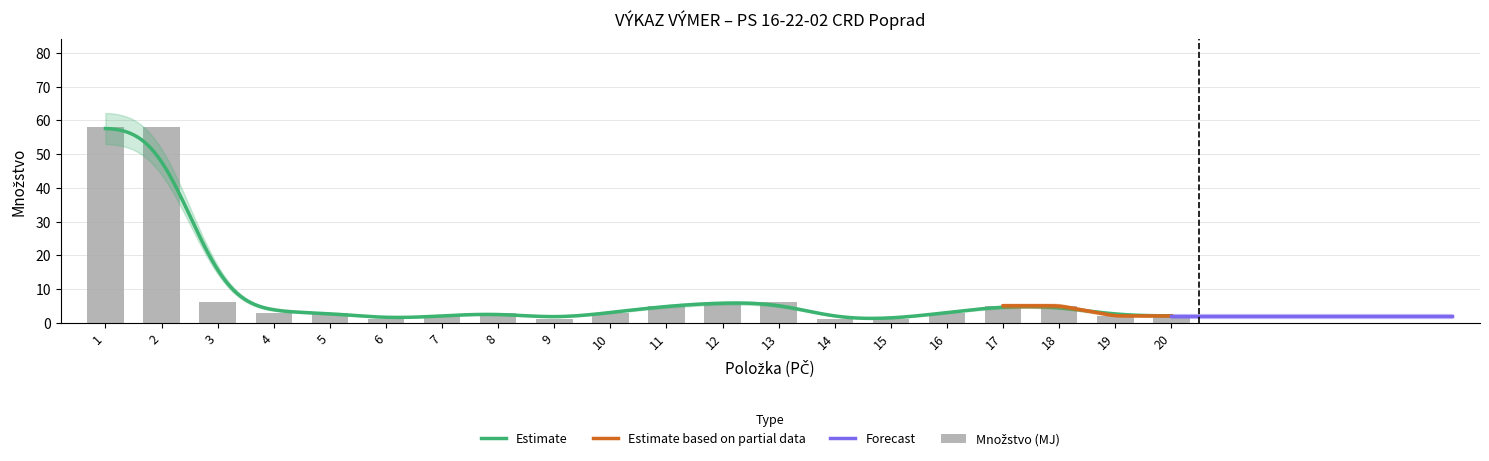

The chart shows a value of 2 at 20. True or false?

True